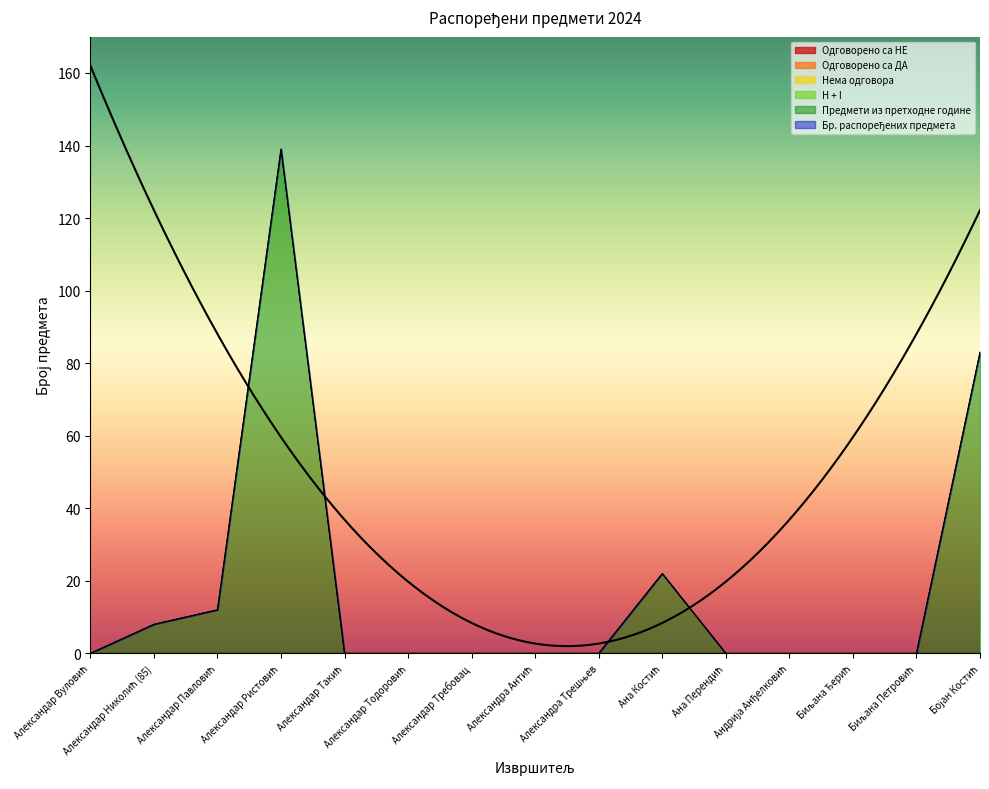

At Александра Трешњев, list the series in order from smallest to largest.

Одговорено са НЕ, Одговорено са ДА, Нема одговора, H + I, Предмети из претходне године, Бр. распоређених предмета